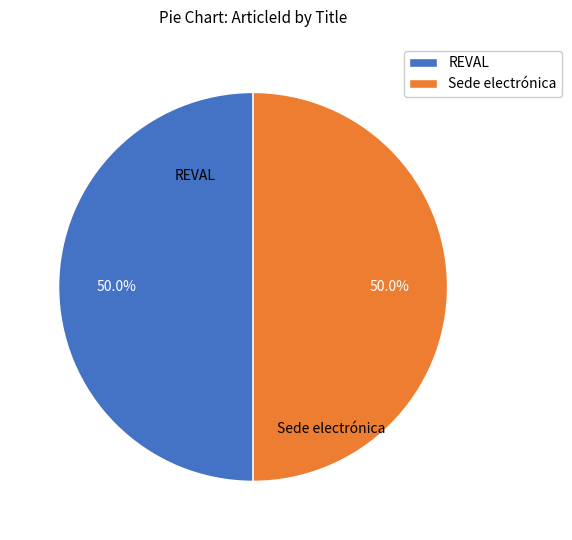

Combined, what portion of the pie is Sede electrónica and REVAL?

100.0%